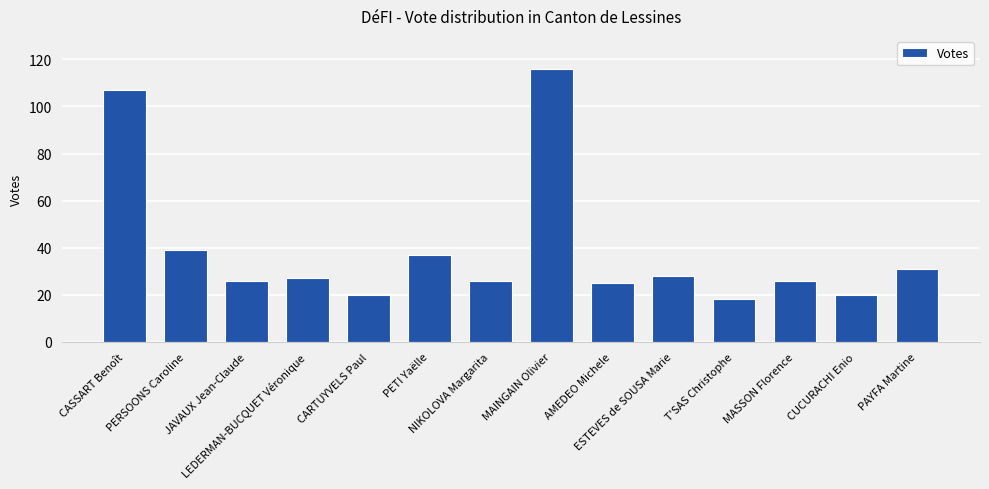

What is the sum of all values?

546